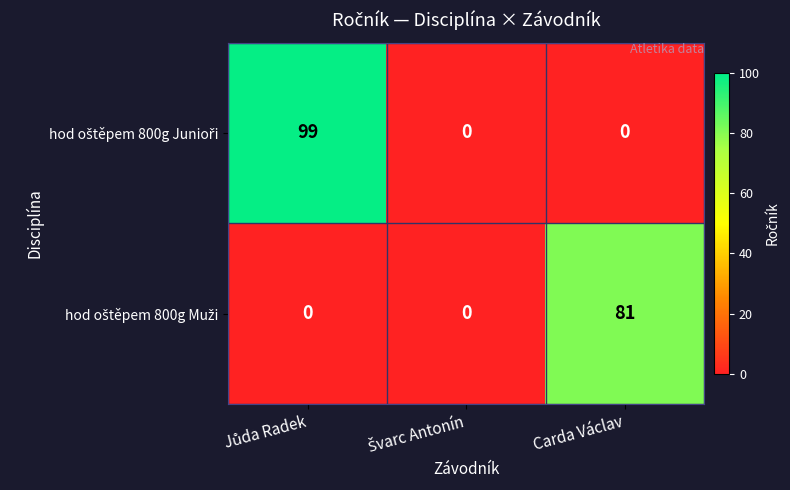

What is the maximum value shown in the chart?

99